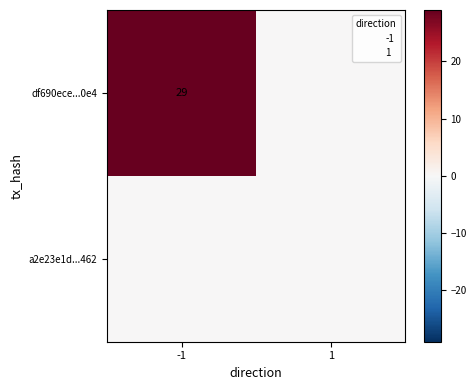

What is the maximum value shown in the chart?

29